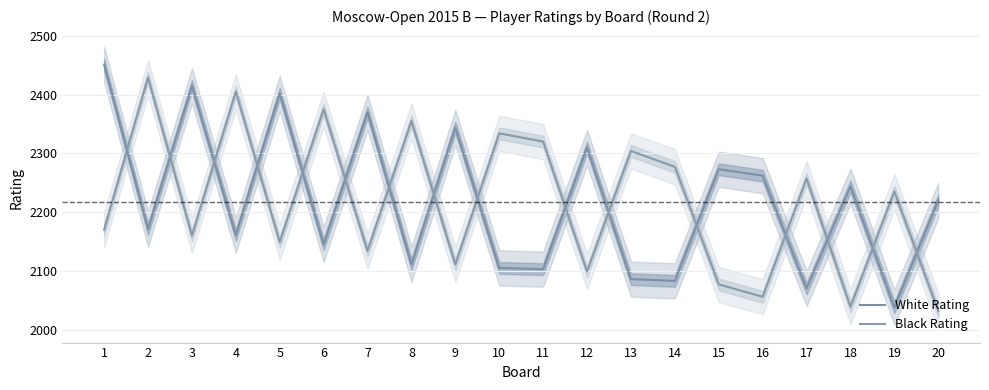

What is the difference between the second highest and minimum values in the White Rating series?

377